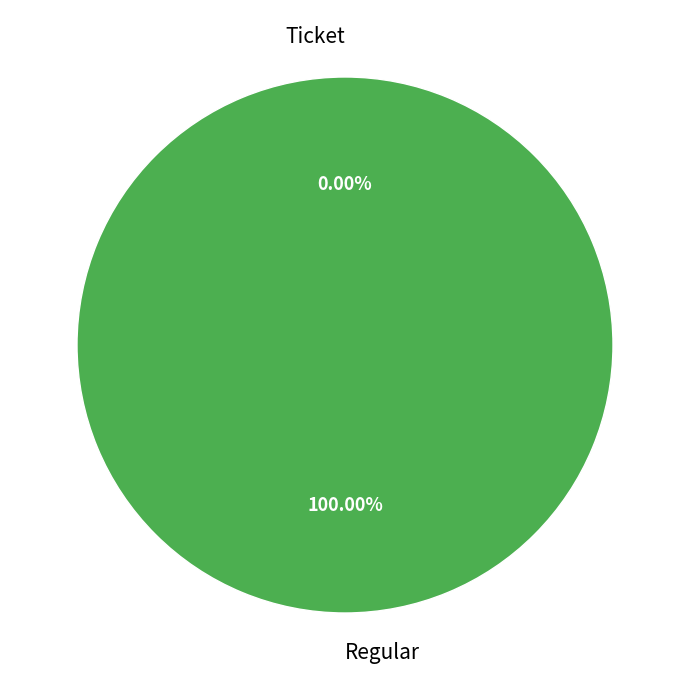

What percentage is the Regular (io_index=5) slice, to the nearest percent?

100%